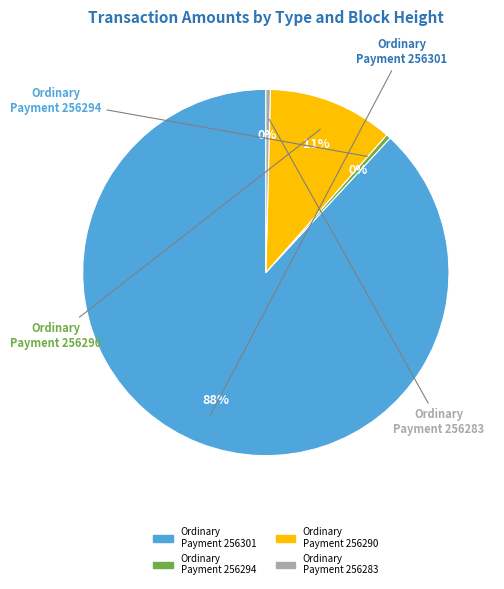

To the nearest percent, what is the average slice percentage?

25%